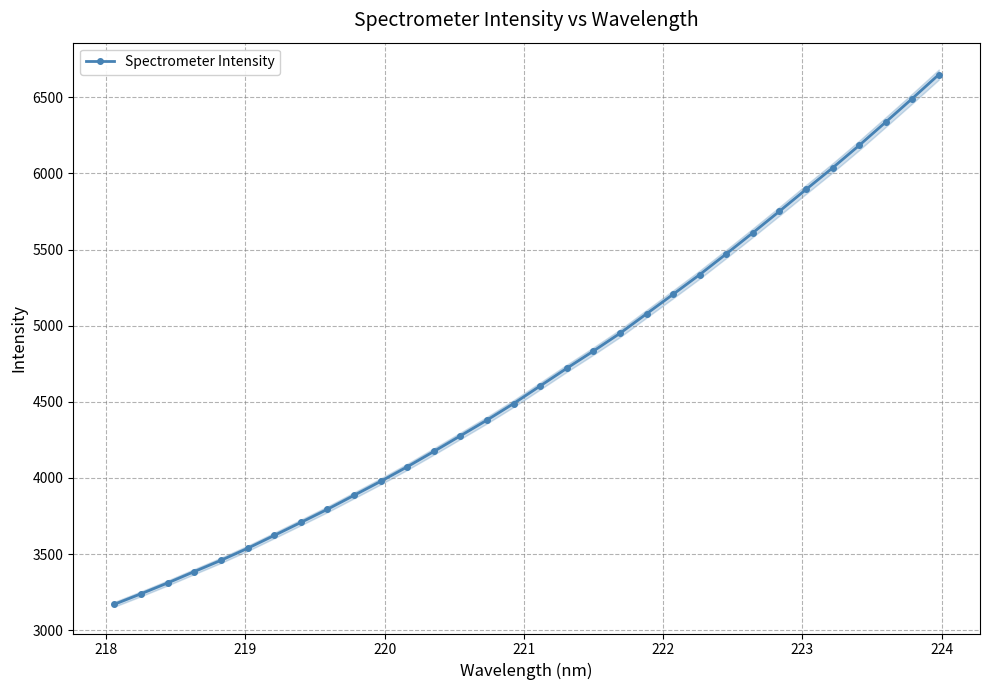

What is the sum of all values?

149634.2